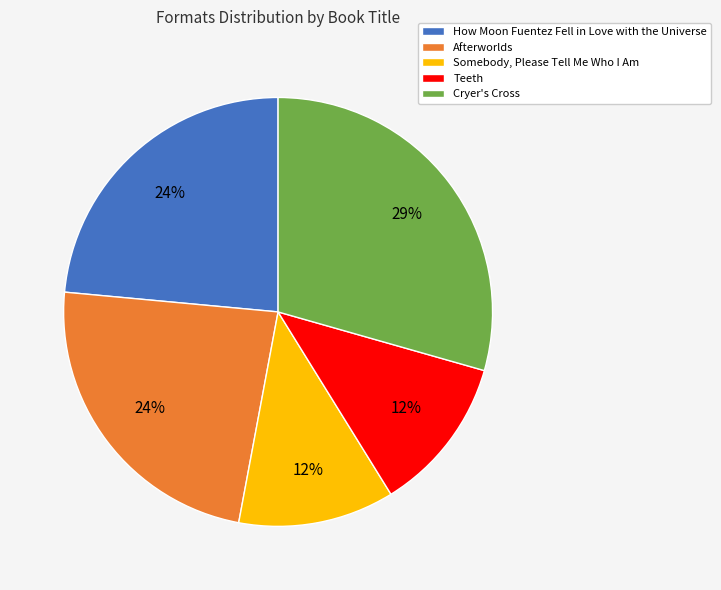

Does Afterworlds represent more than half of the total?

No